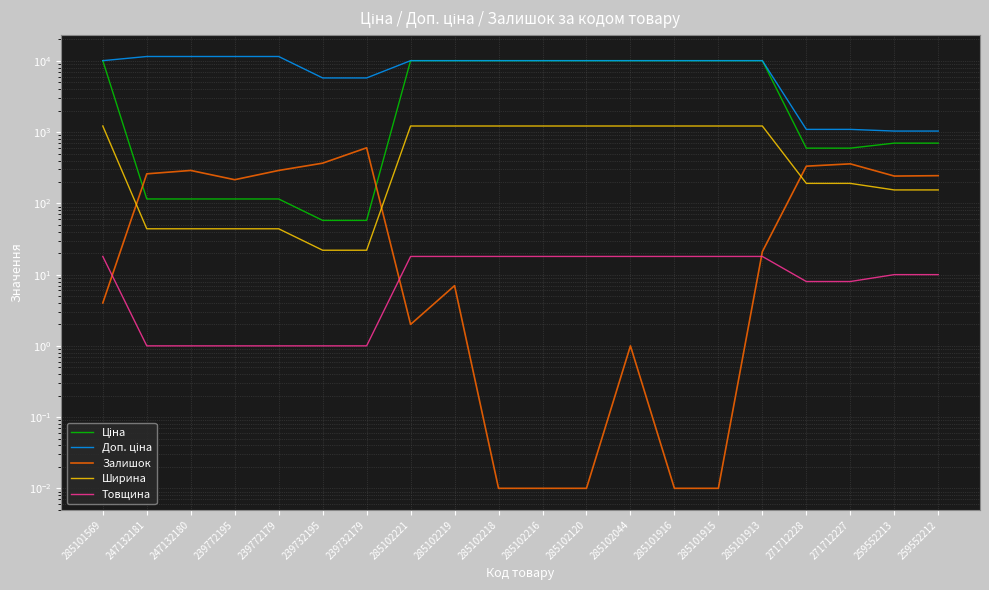

At 271712227, list the series in order from smallest to largest.

Товщина, Ширина, Залишок, Ціна, Доп. ціна